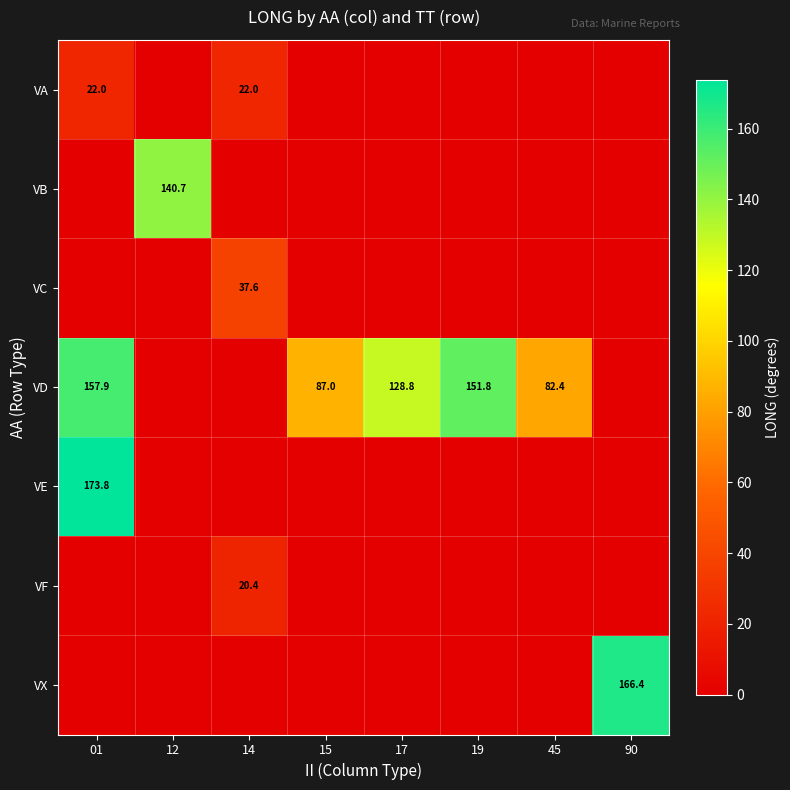

True or false: VD has a value of 65.1 at 01.

False